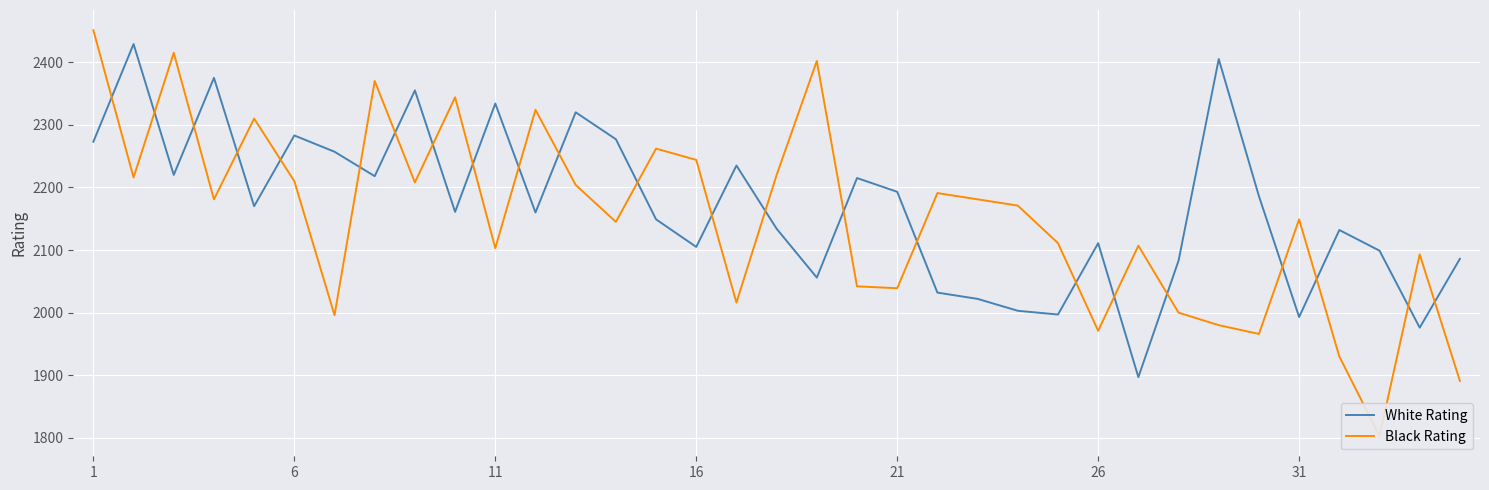

Is it true that White Rating equals 4086 at 26?

False